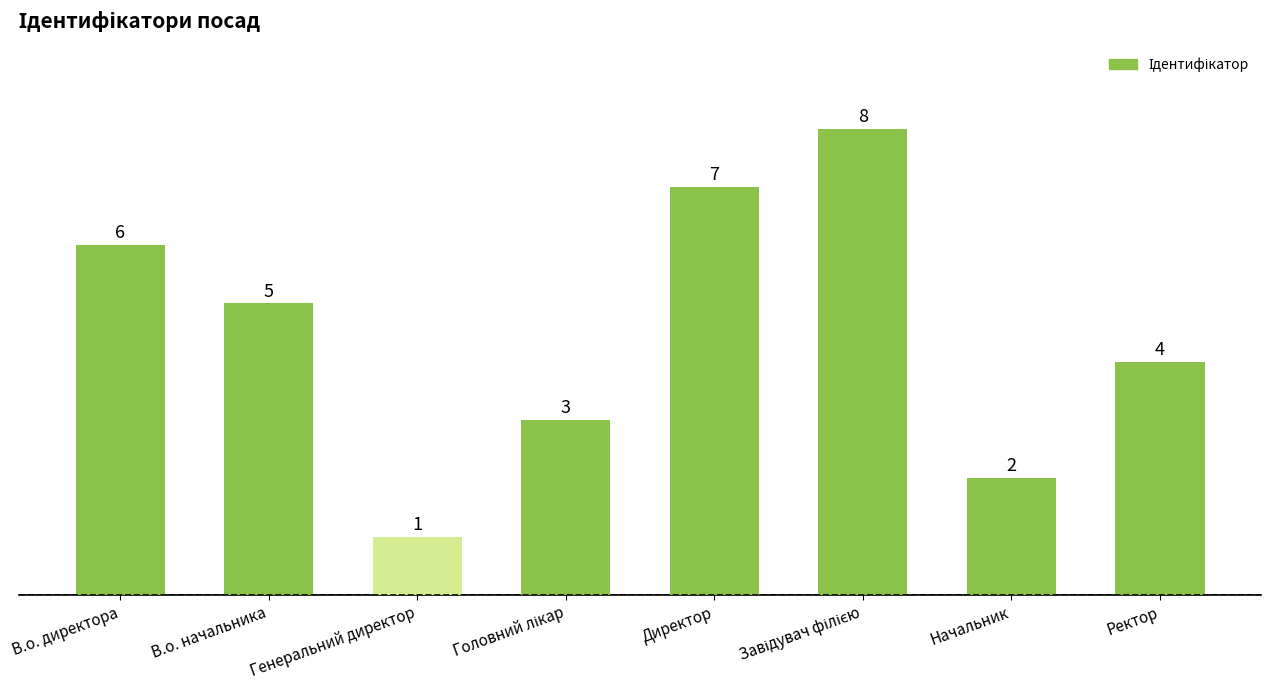

At which category does the chart reach its minimum across all series?

Генеральний директор